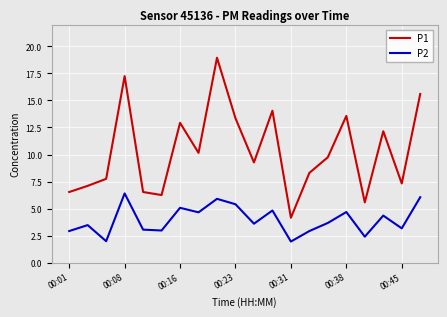

Rank the series by their maximum value, from lowest to highest.

P2, P1